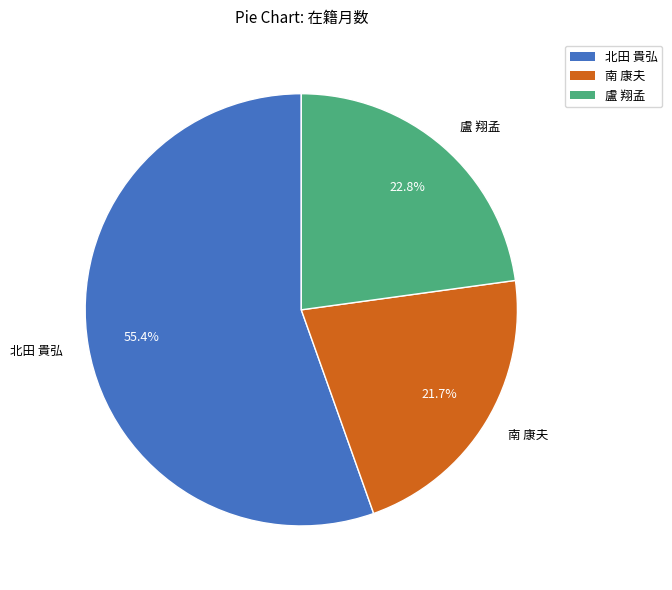

Which has a higher value, 南 康夫 or 盧 翔孟?

盧 翔孟